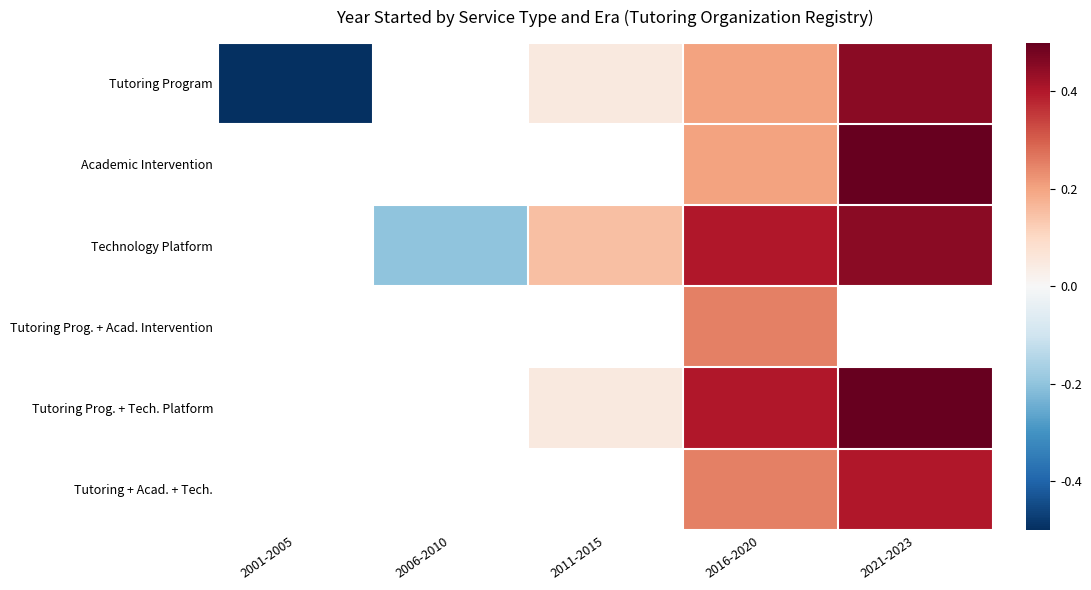

What is the spread (max minus min) of values at 2011-2015?

0.1